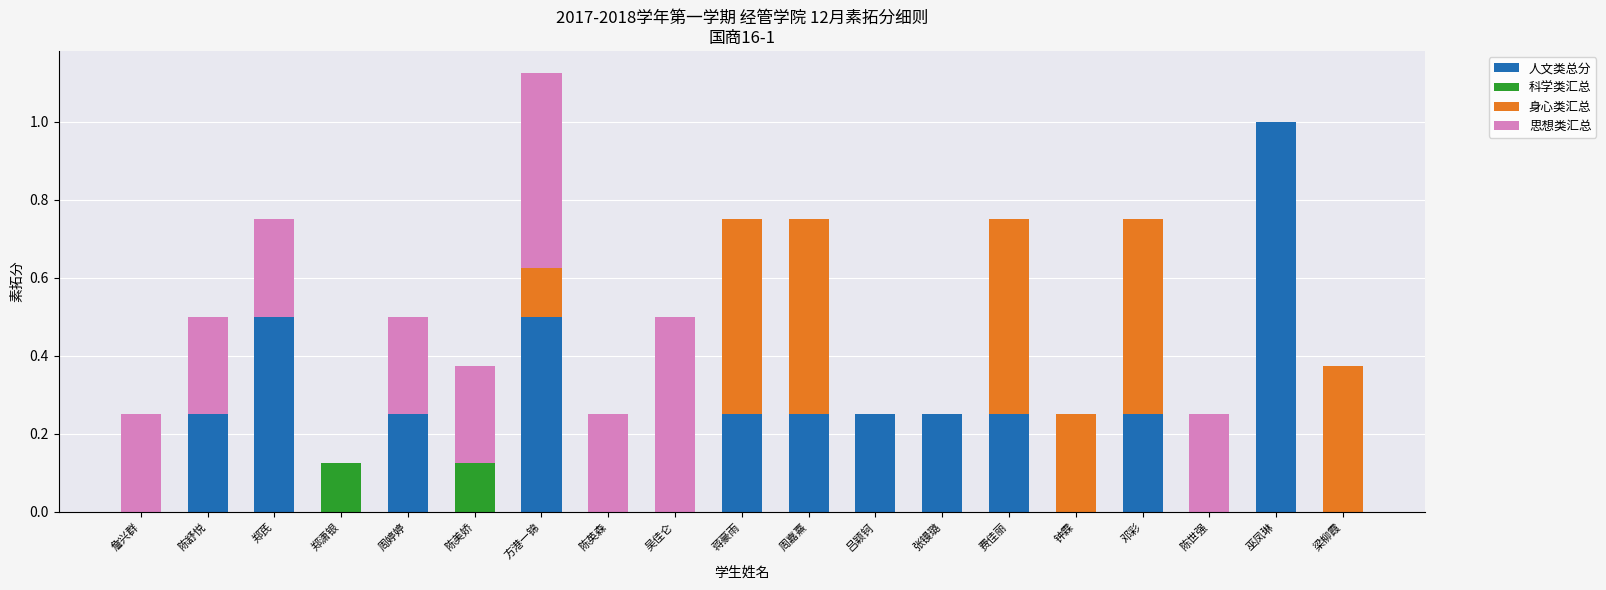

What is the highest value of the 人文类总分 series?

1.0